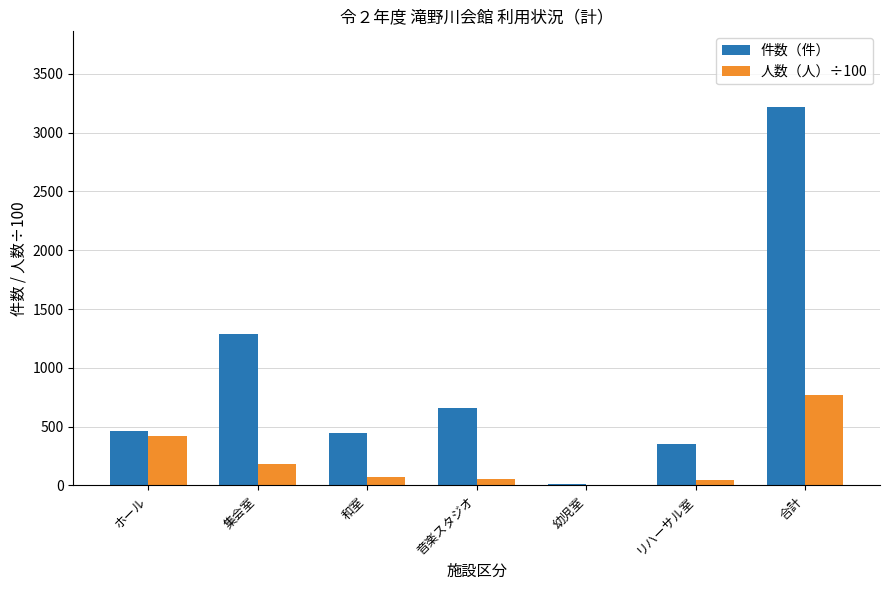

What is the sum of all 人数（人）÷100 values?

1545.7